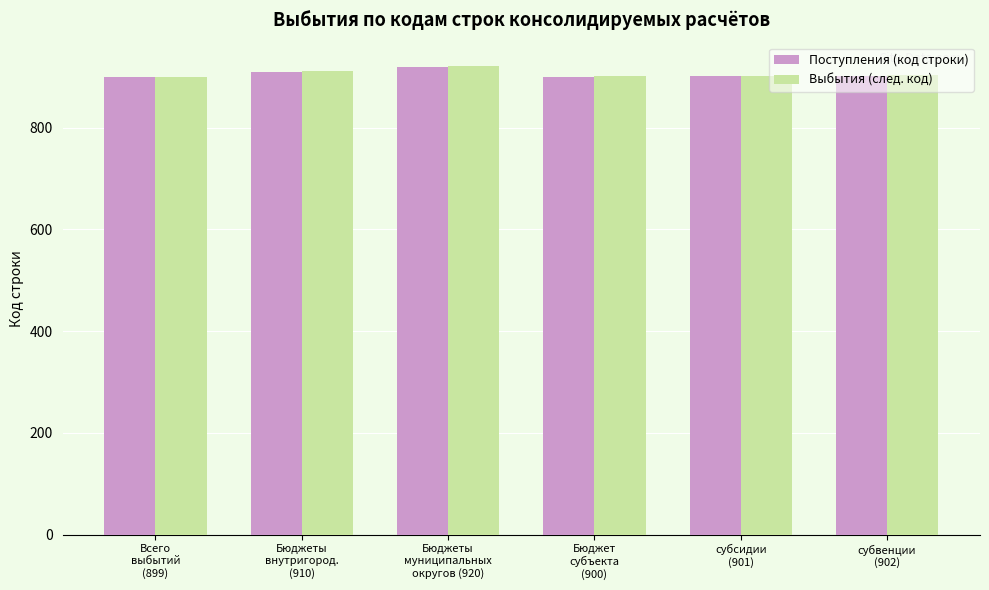

What is the average value of the Поступления (код строки) series?

905